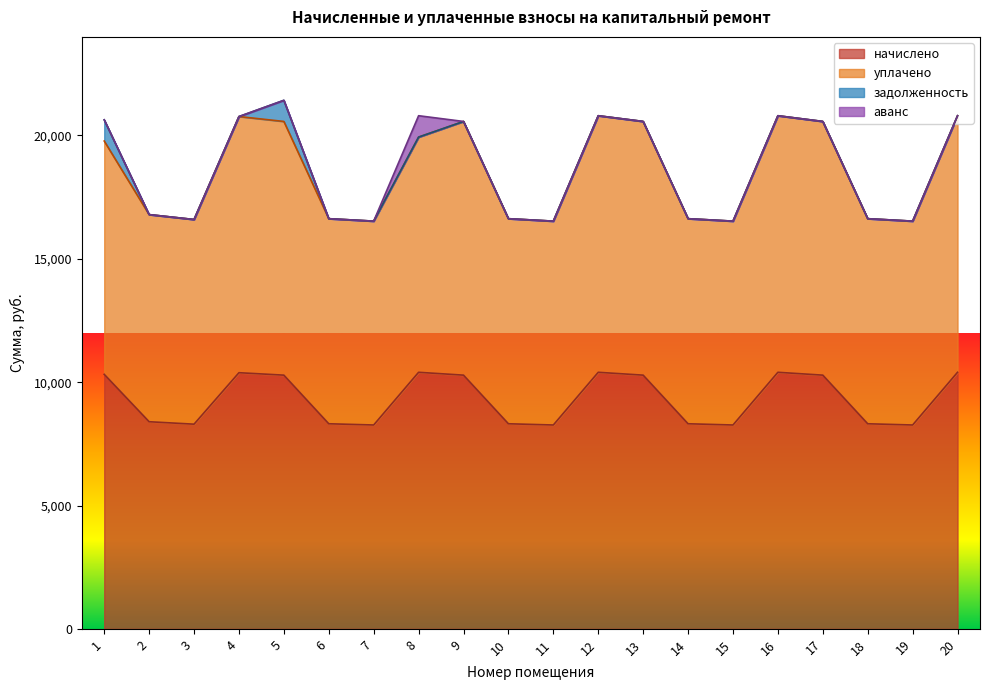

In начислено, how many points are higher than both neighbors (excluding endpoints)?

4